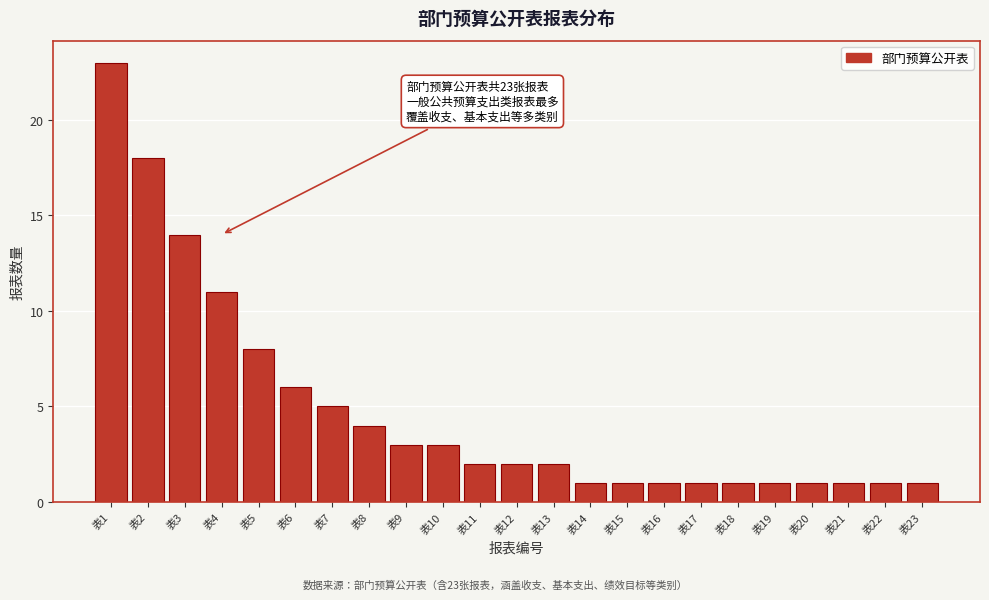

Reading left to right, what are all the values shown in this chart?

23	18	14	11	8	6	5	4	3	3	2	2	2	1	1	1	1	1	1	1	1	1	1